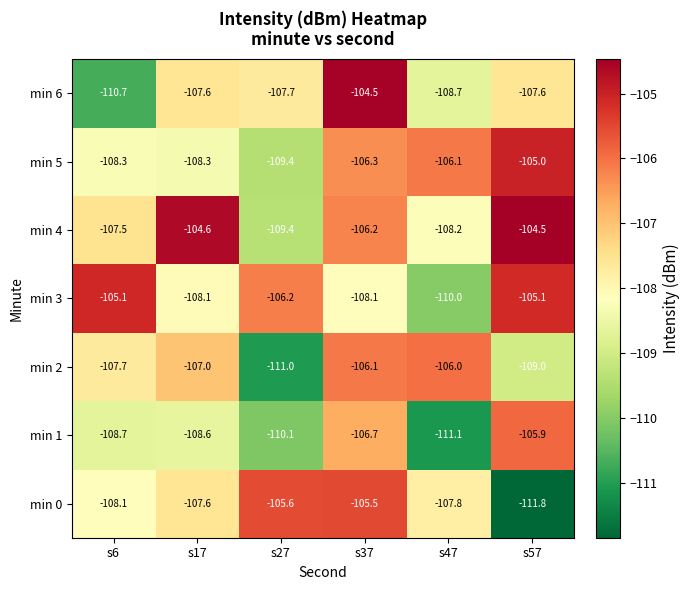

Which category has the highest value in the min 5 series?

s57